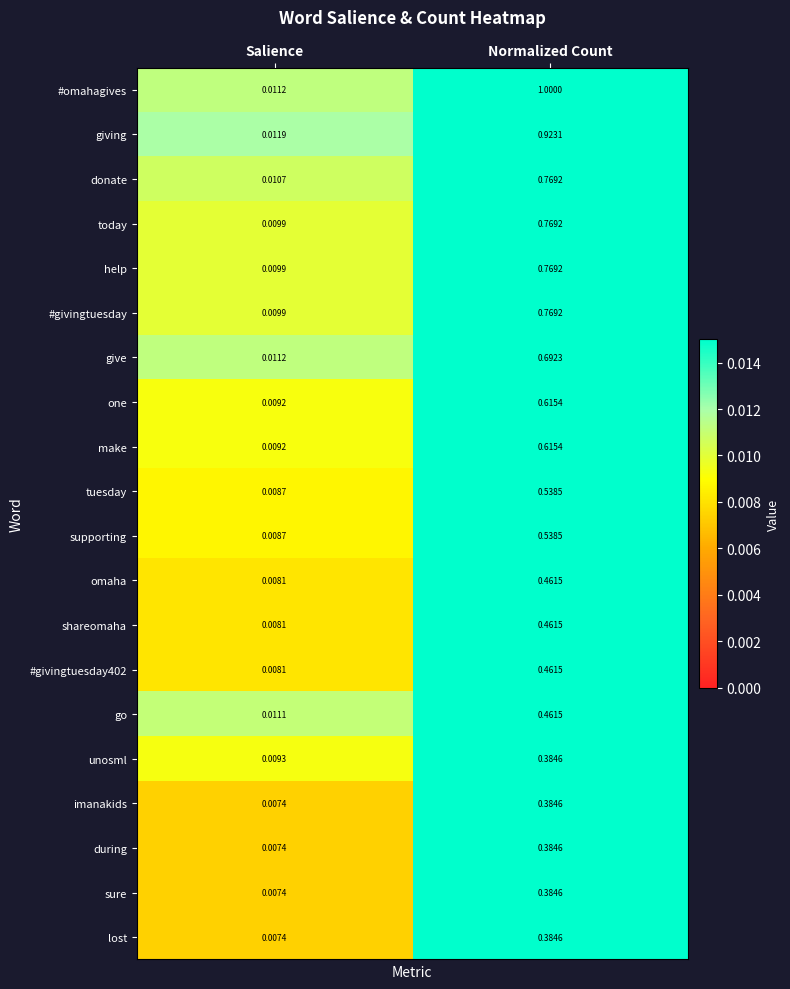

At which category does the chart reach its minimum across all series?

Salience